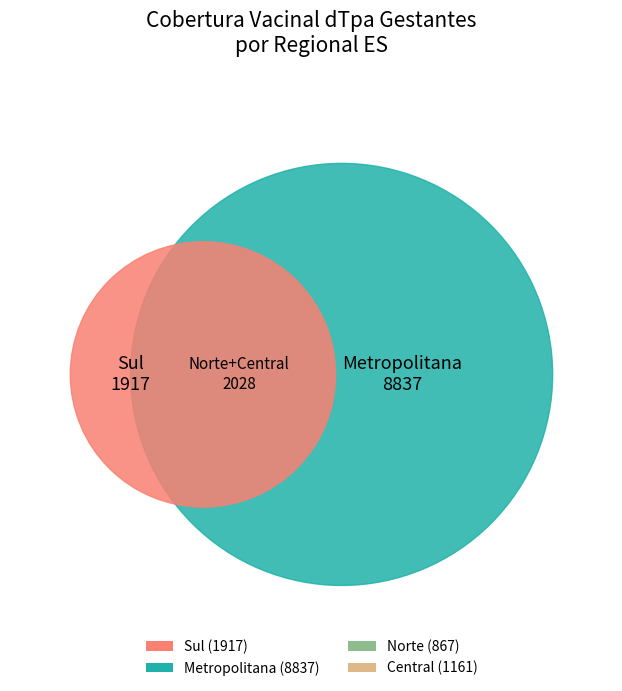

Is it true that Norte is 7% of the pie?

False